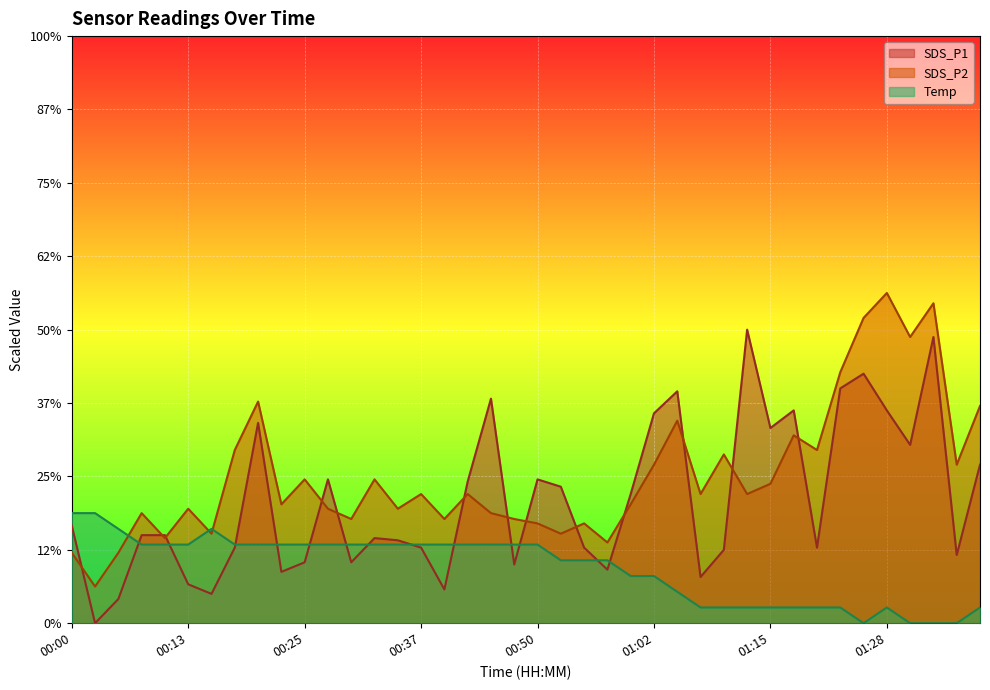

At which label does Temp reach its peak?

00:00